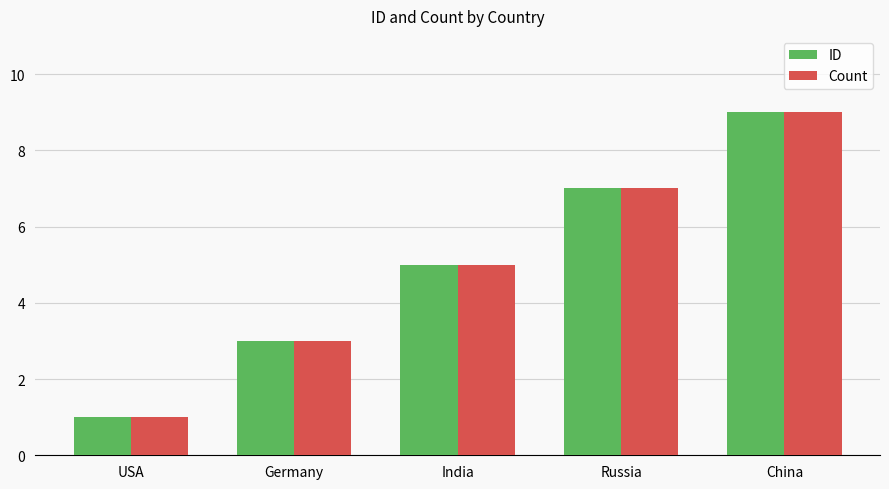

The ID series shows 1 at USA. True or false?

True